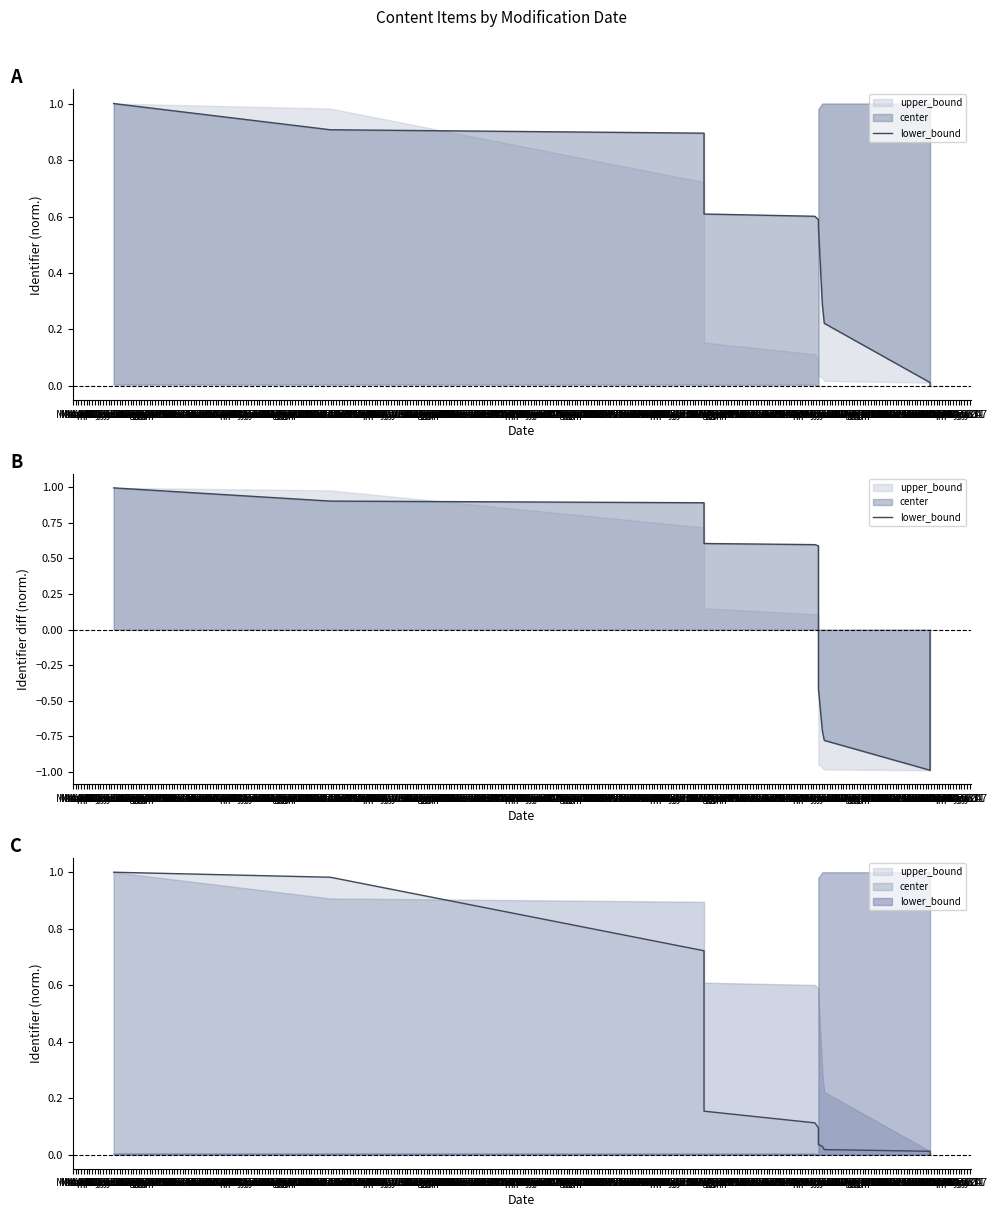

What is the sum of the values at May 10 and May 24?

-0.8